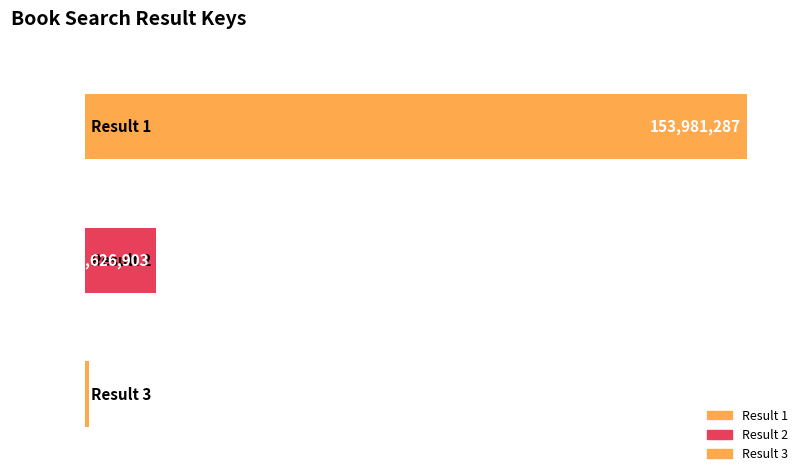

Reading right to left, list all the values displayed in this chart.

3=1075679	2=16626903	1=153981287